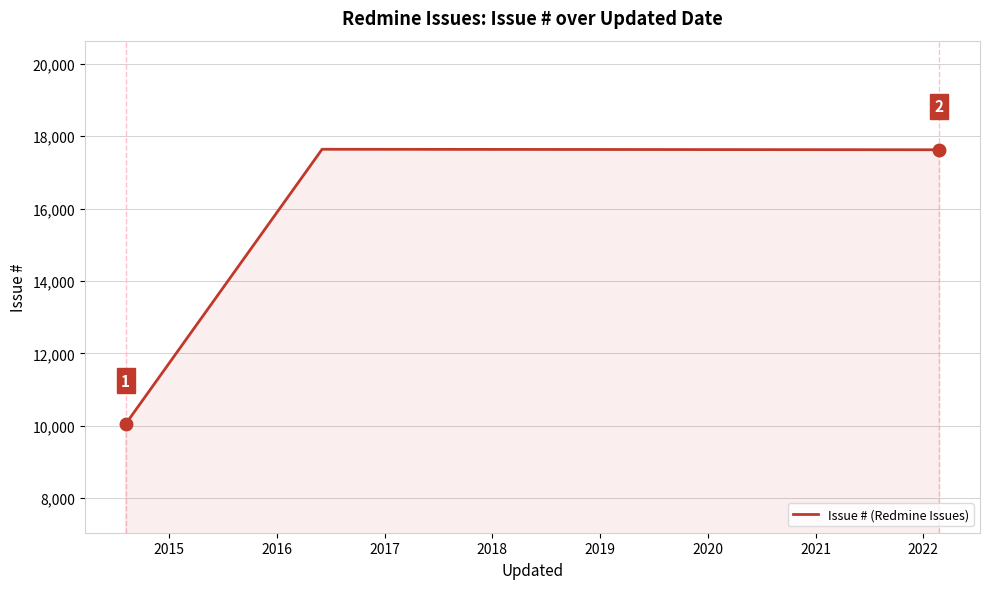

What is the sum of all values?

45316